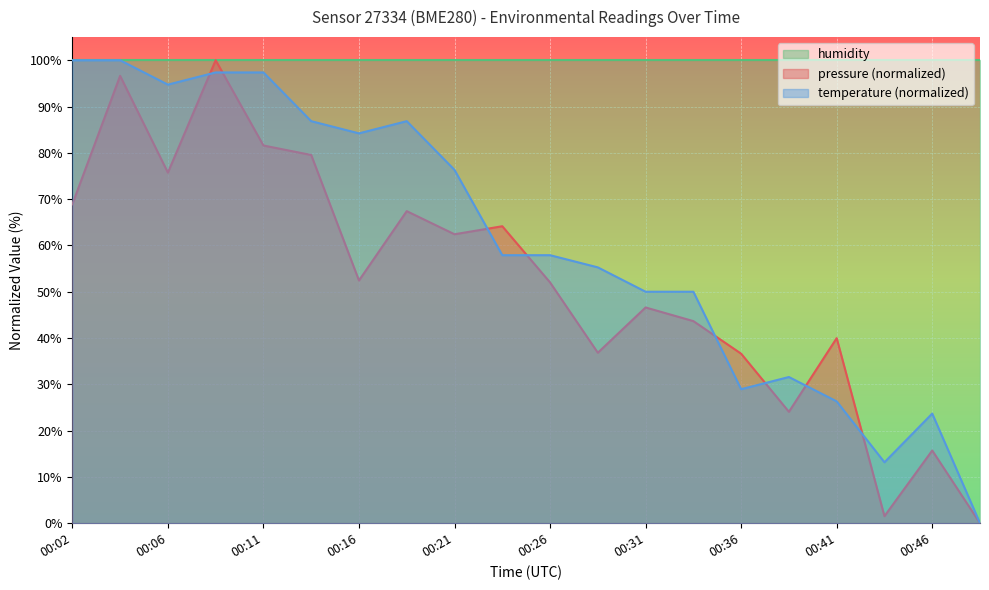

At how many categories does at least one series exceed 91?

20